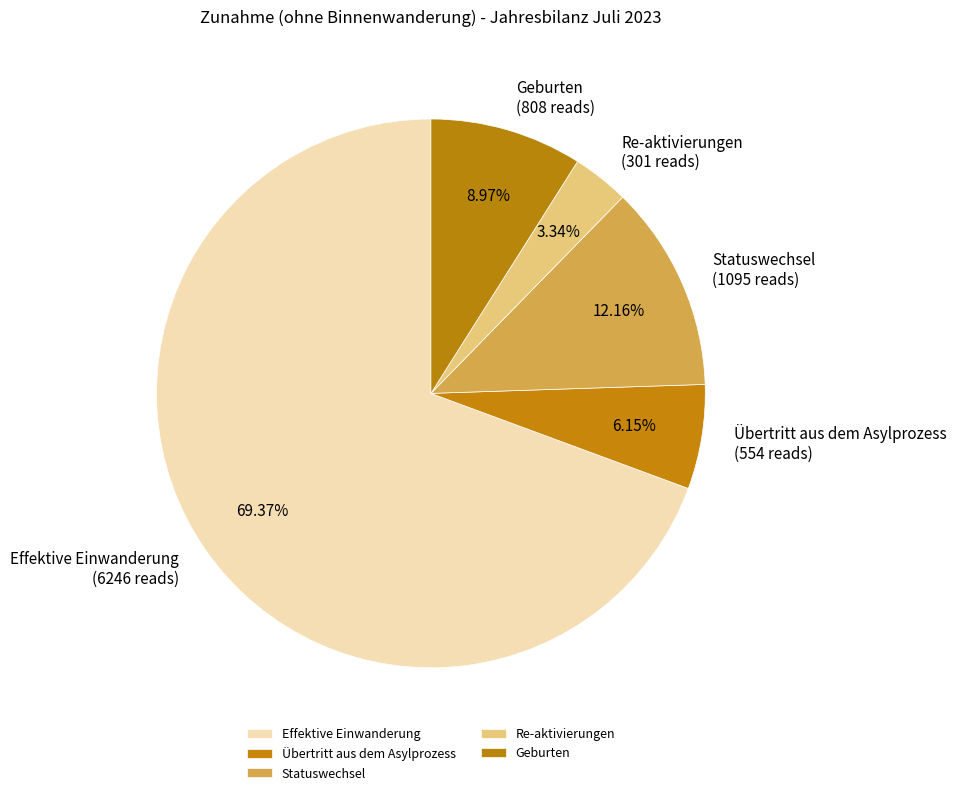

Which slice is the smallest?

Re-aktivierungen